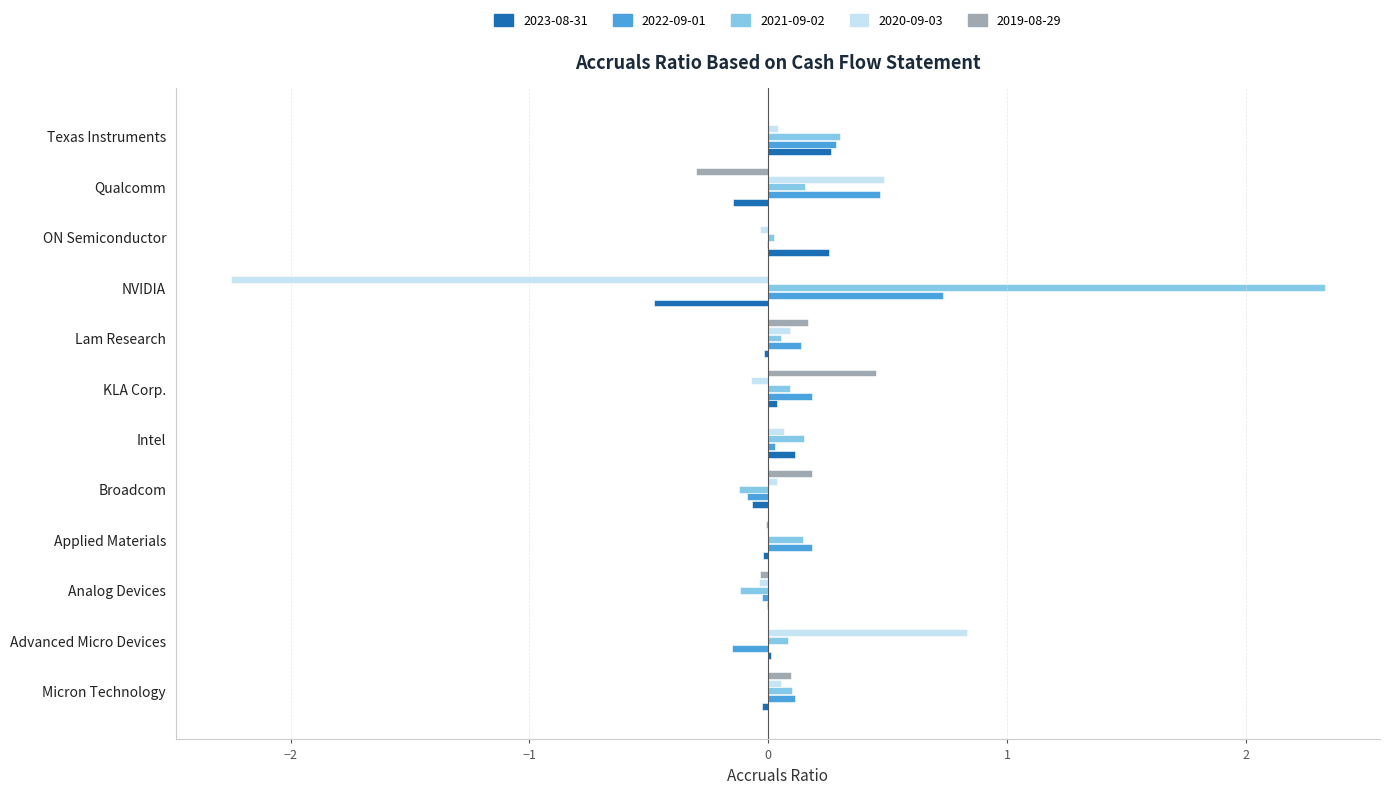

What is the maximum value for 2020-09-03?

0.8